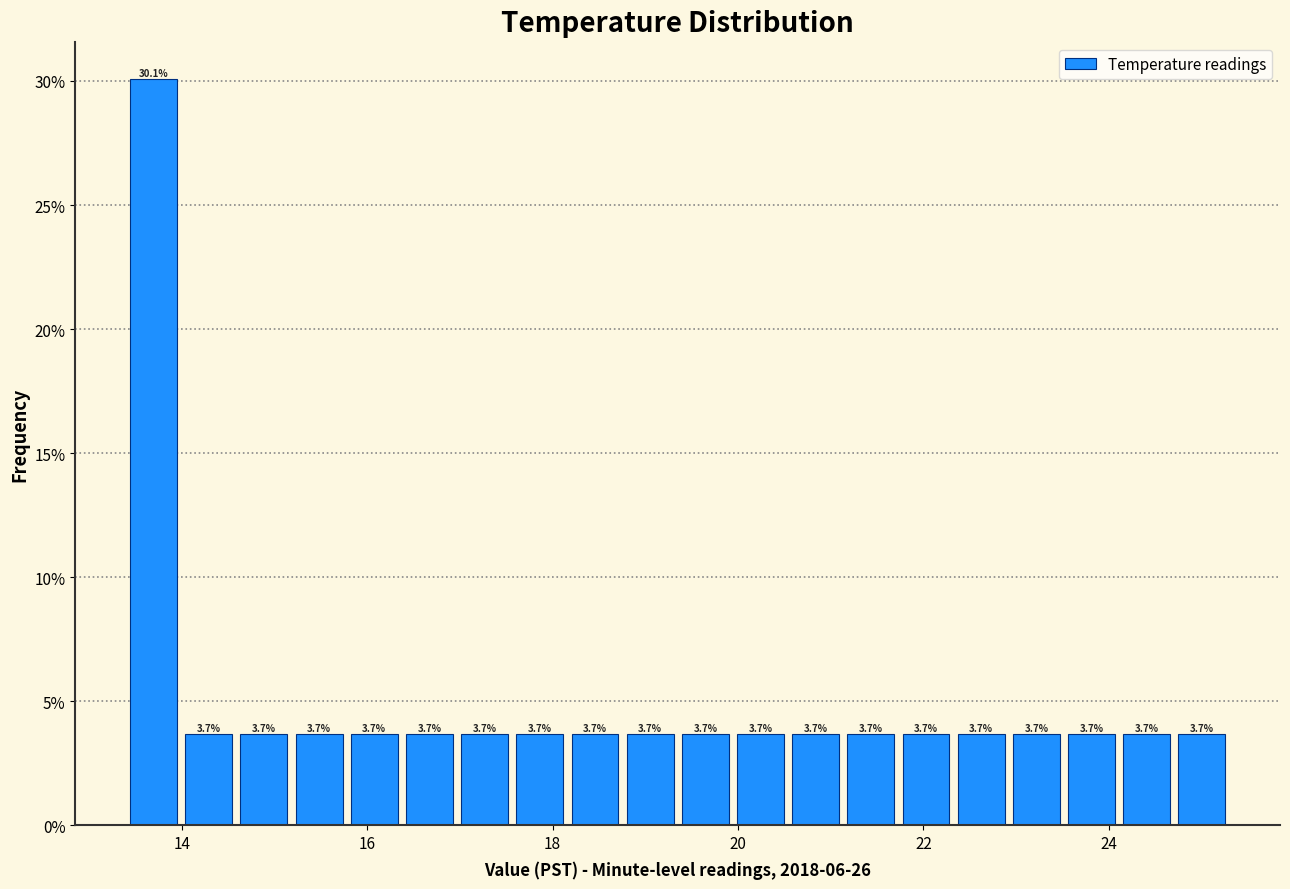

Around what value on the x-axis is the tallest bar? Give the approximate position of its centre, as read against the axis.

13.6